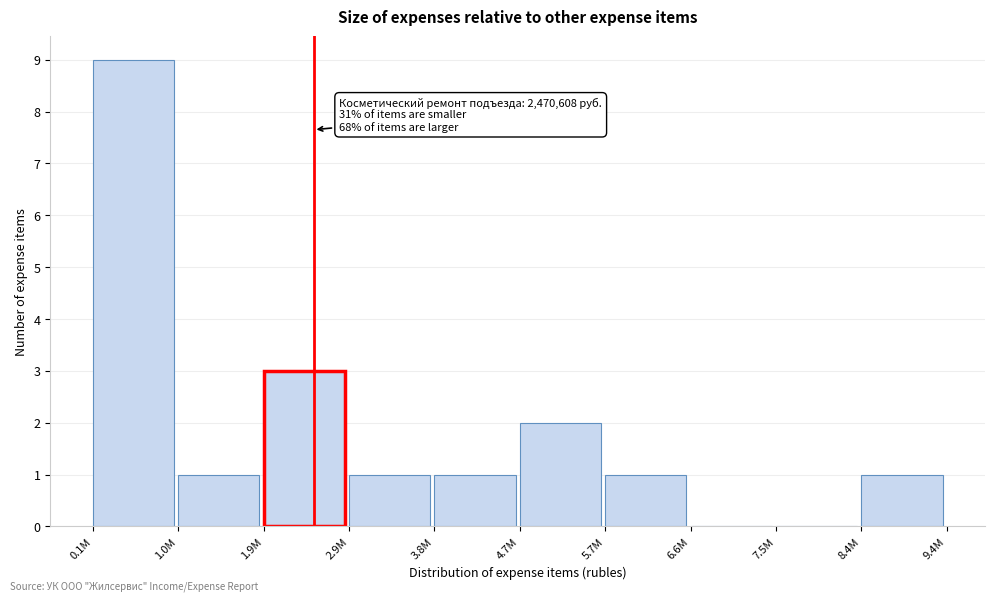

Reading right to left, what are all the values shown in this chart?

8.4M=1	7.5M=0	6.6M=0	5.7M=1	4.7M=2	3.8M=1	2.9M=1	1.9M=3	1.0M=1	0.1M=9